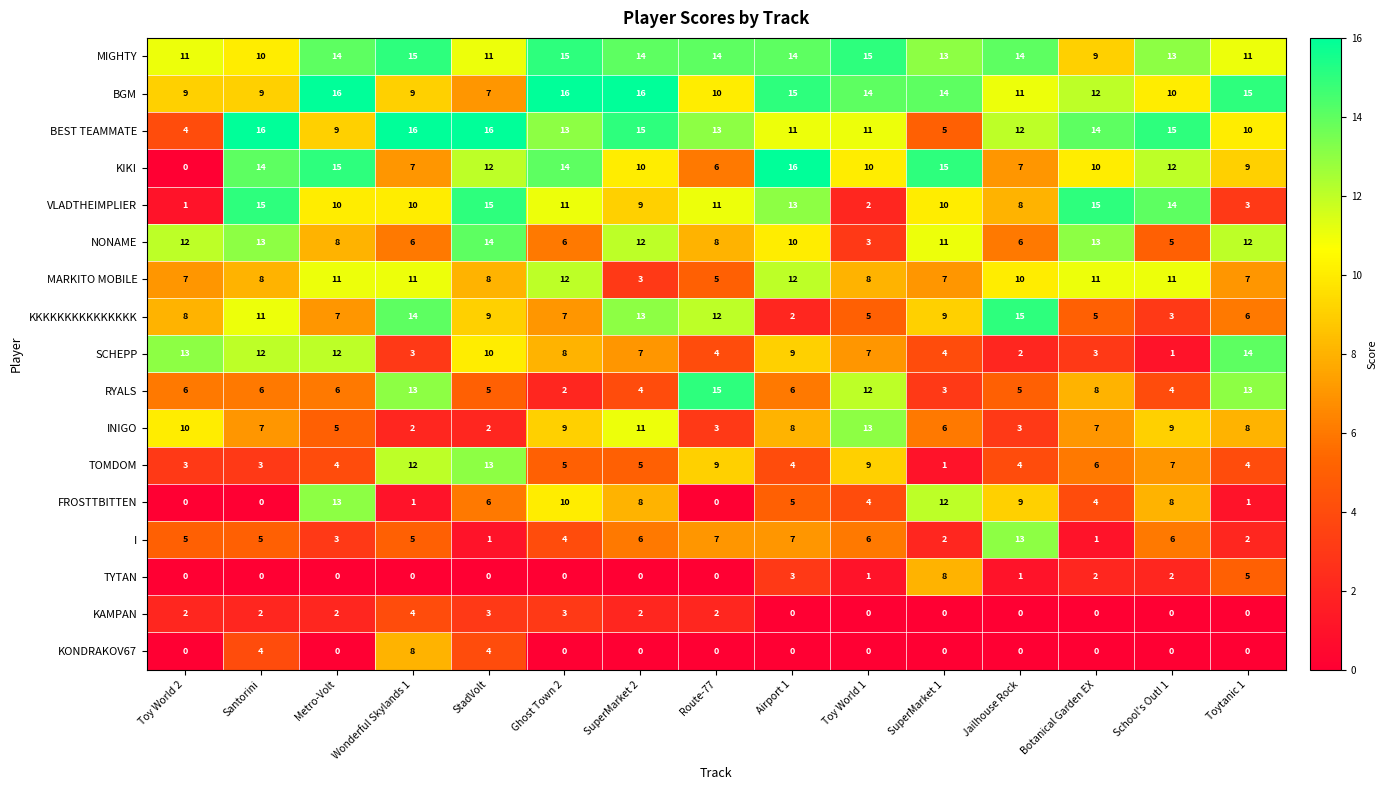

What value does the NONAME series have at Wonderful Skylands 1, to the nearest 10?

10